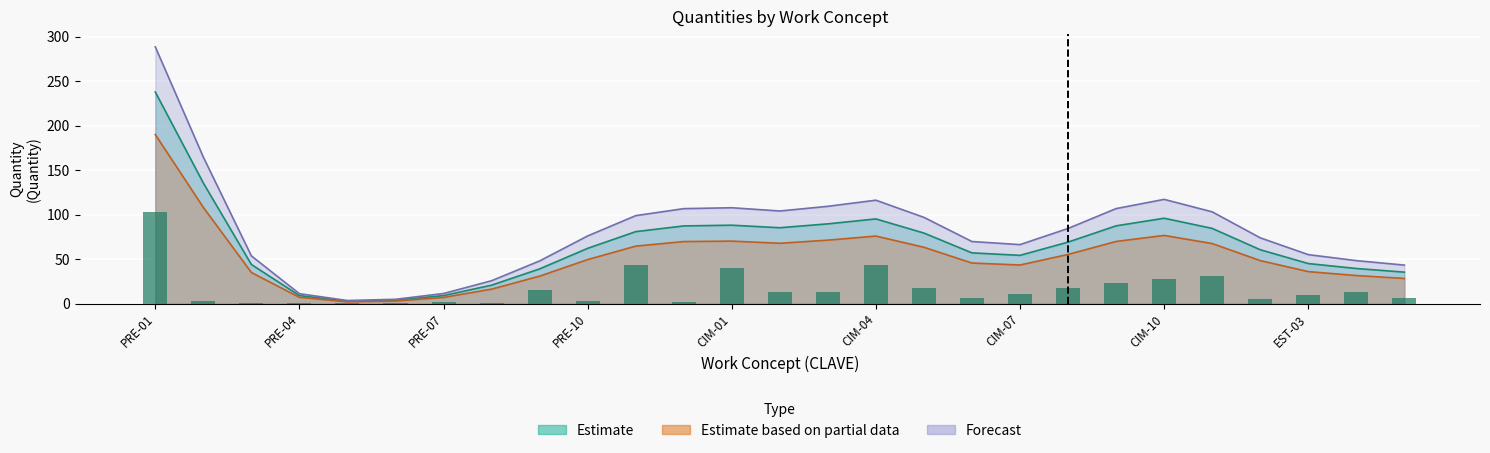

How many categories are shown in the chart?

27